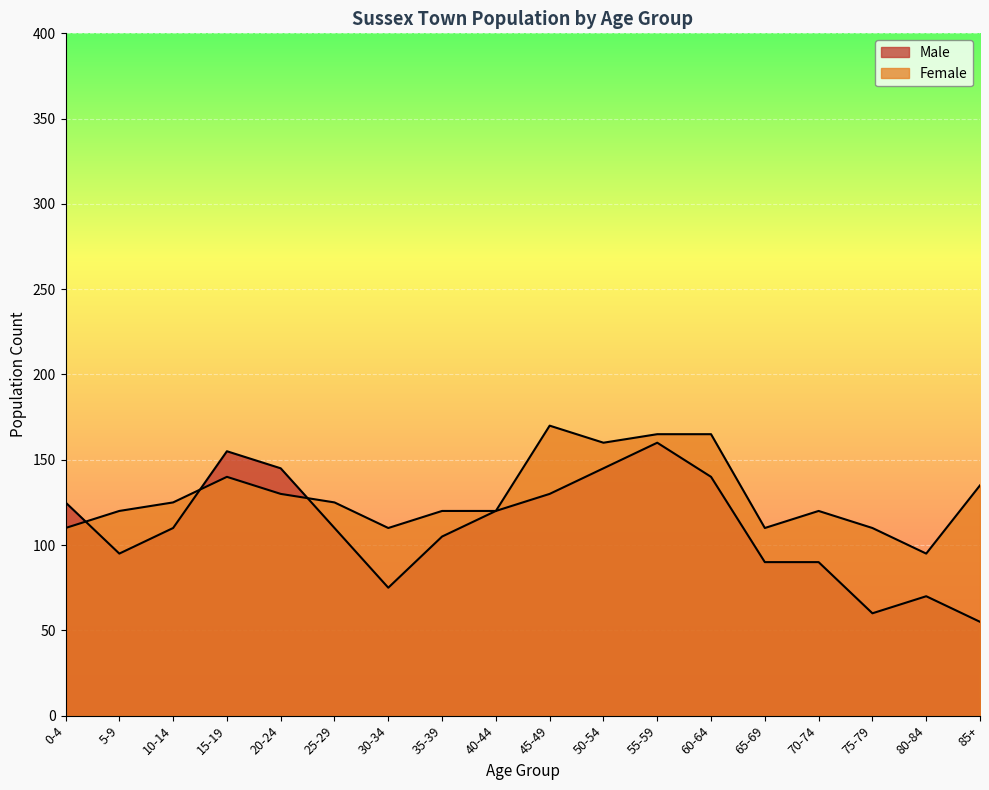

What is the value of the Male point at the 5th from the left?

145